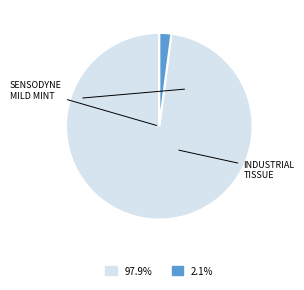

Is there any slice that represents more than half of the pie?

Yes